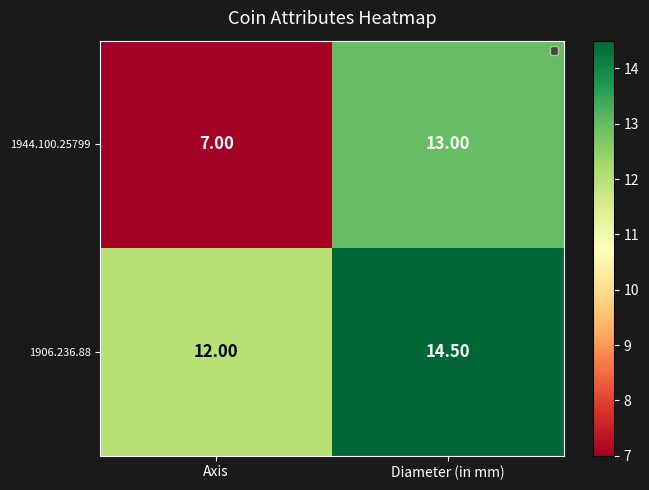

Which category has the lowest value in the 1944.100.25799 series?

Axis